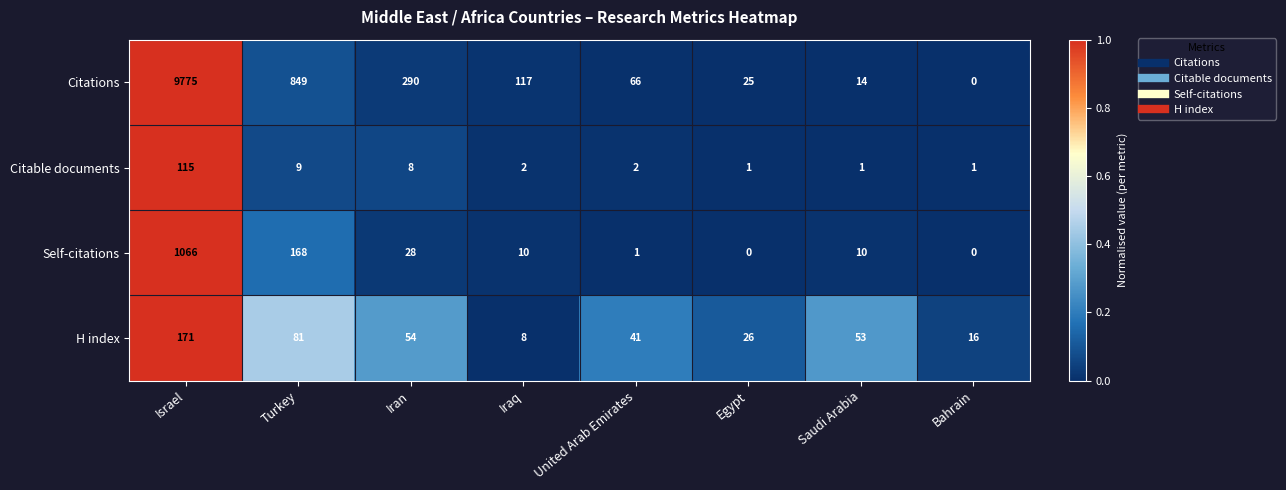

Is it true that Citable documents equals 0 at Saudi Arabia?

False